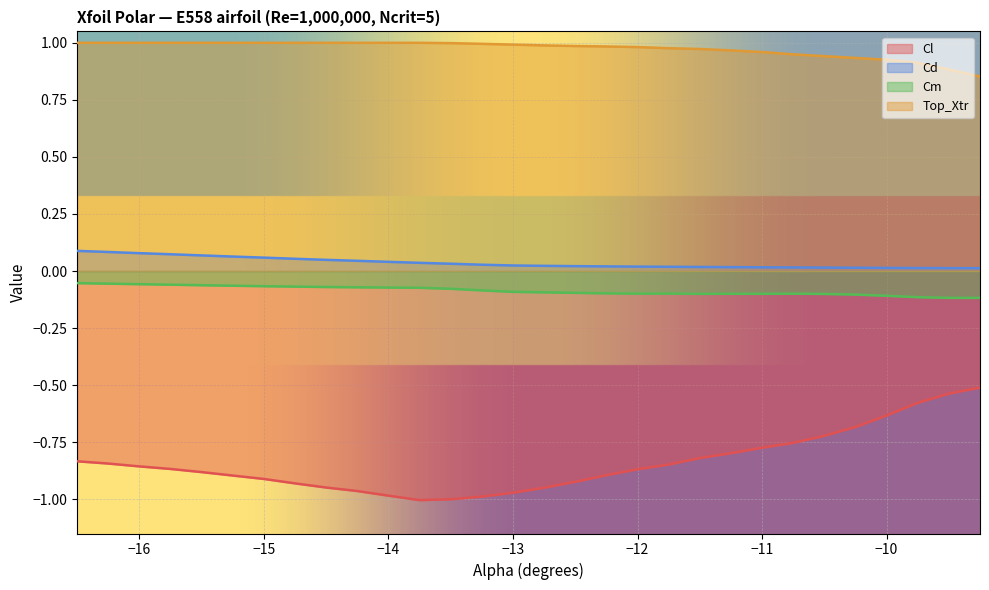

Between -14.0 and -13.0, which series saw the biggest shift?

Cm